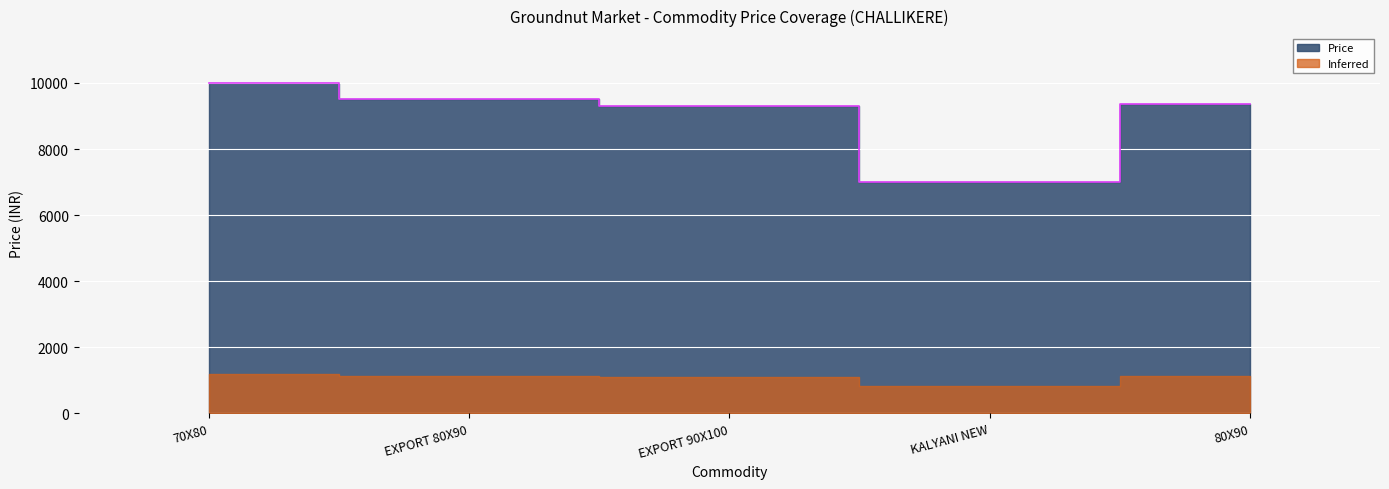

How many lines are shown in the chart?

1